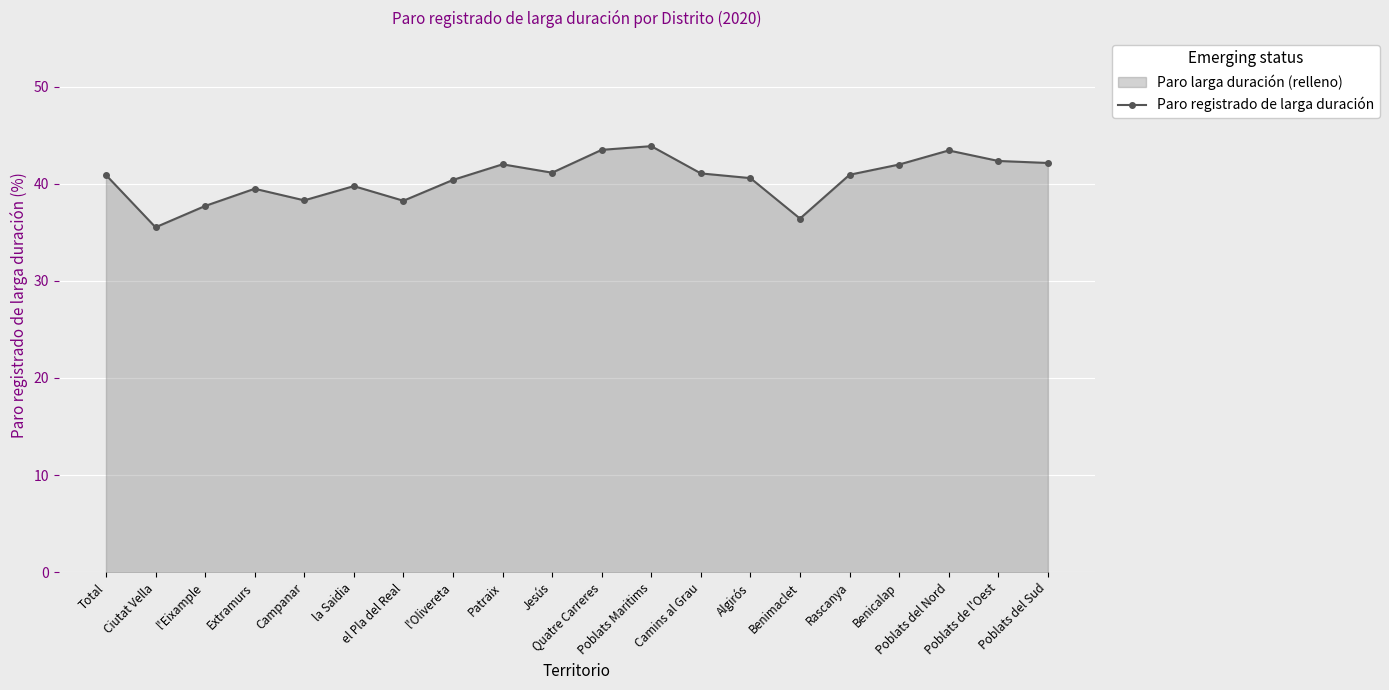

How many lines are shown in the chart?

1